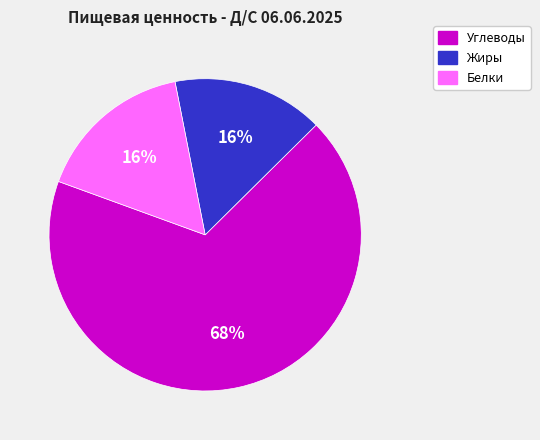

Does Углеводы account for over 50% of the chart?

Yes